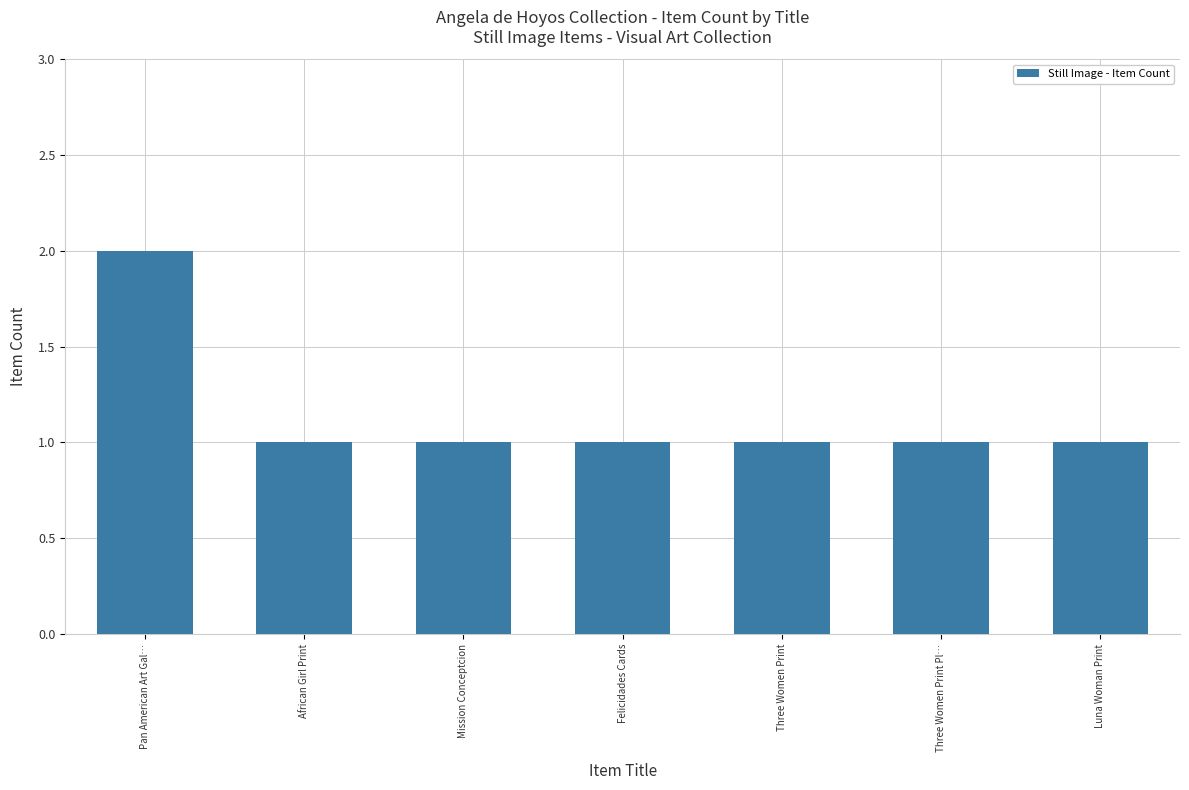

Reading left to right, extract all data points from this chart.

Pan American Art Gal…=2	African Girl Print=1	Mission Conceptcion=1	Felicidades Cards=1	Three Women Print=1	Three Women Print Pl…=1	Luna Woman Print=1